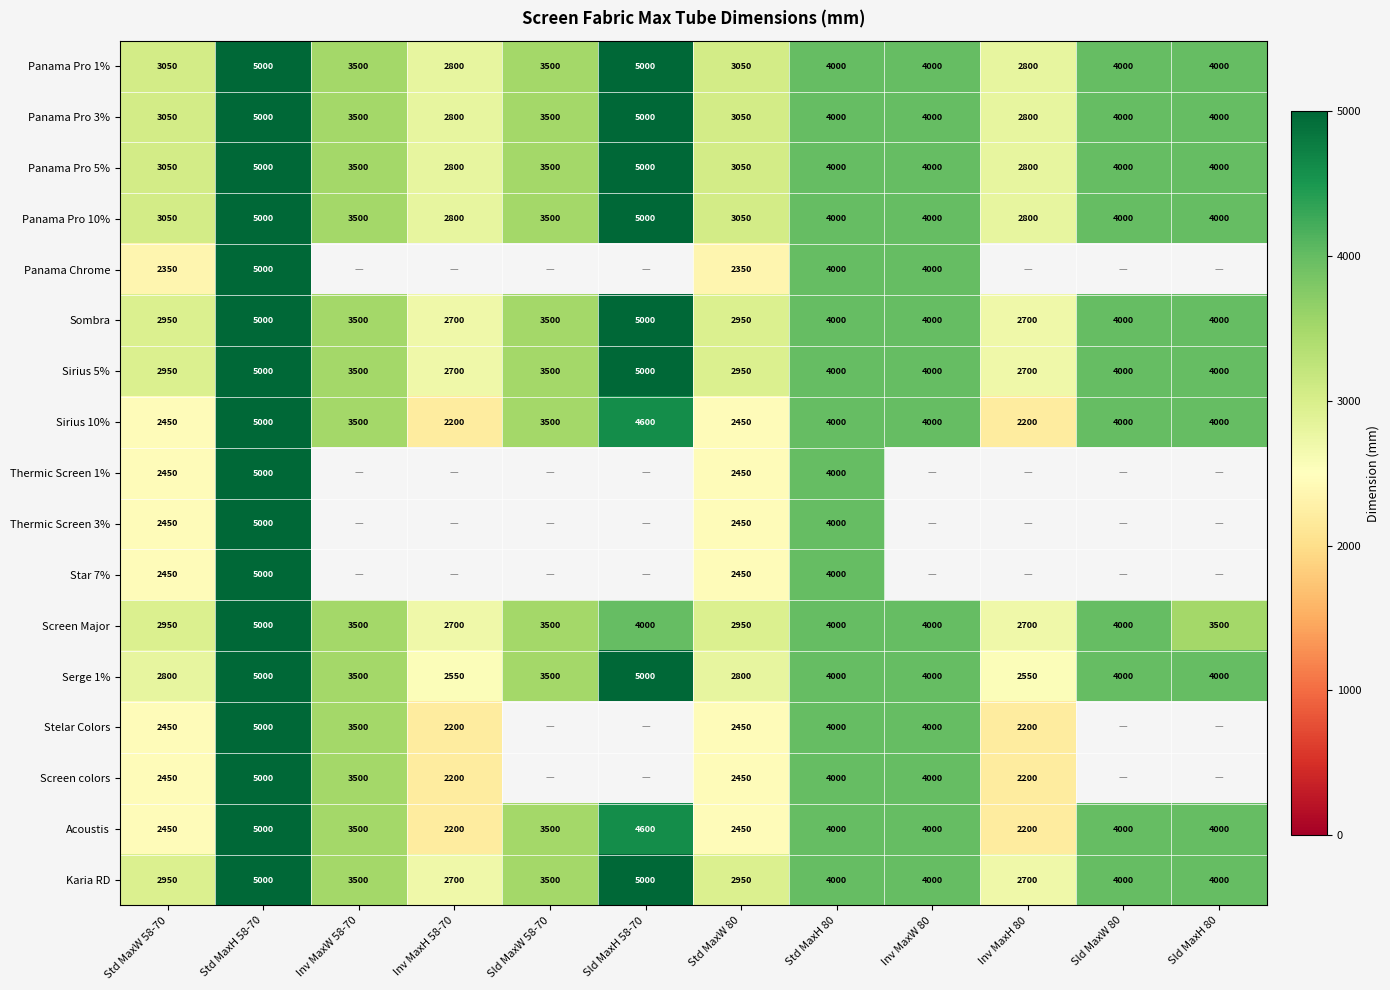

Which series changed the most between Std MaxW 58-70 and Std MaxH 80?

Panama Chrome